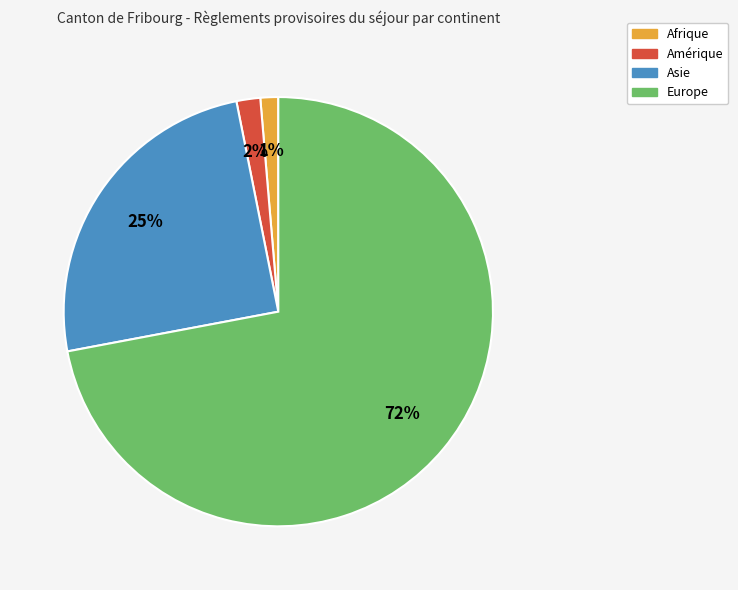

What is the majority slice?

Europe